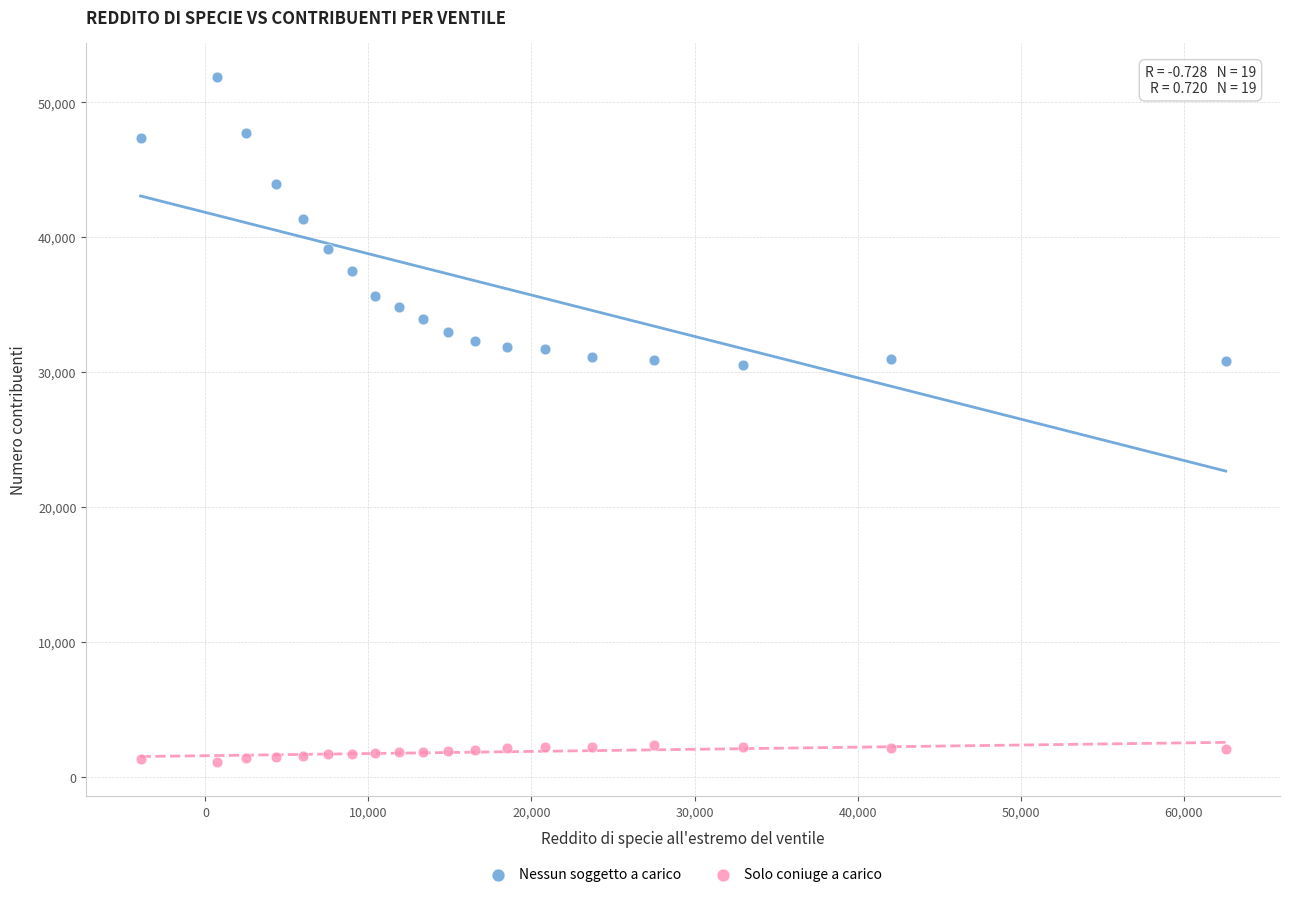

Which series has the largest Y range (max minus min)?

Nessun soggetto a carico